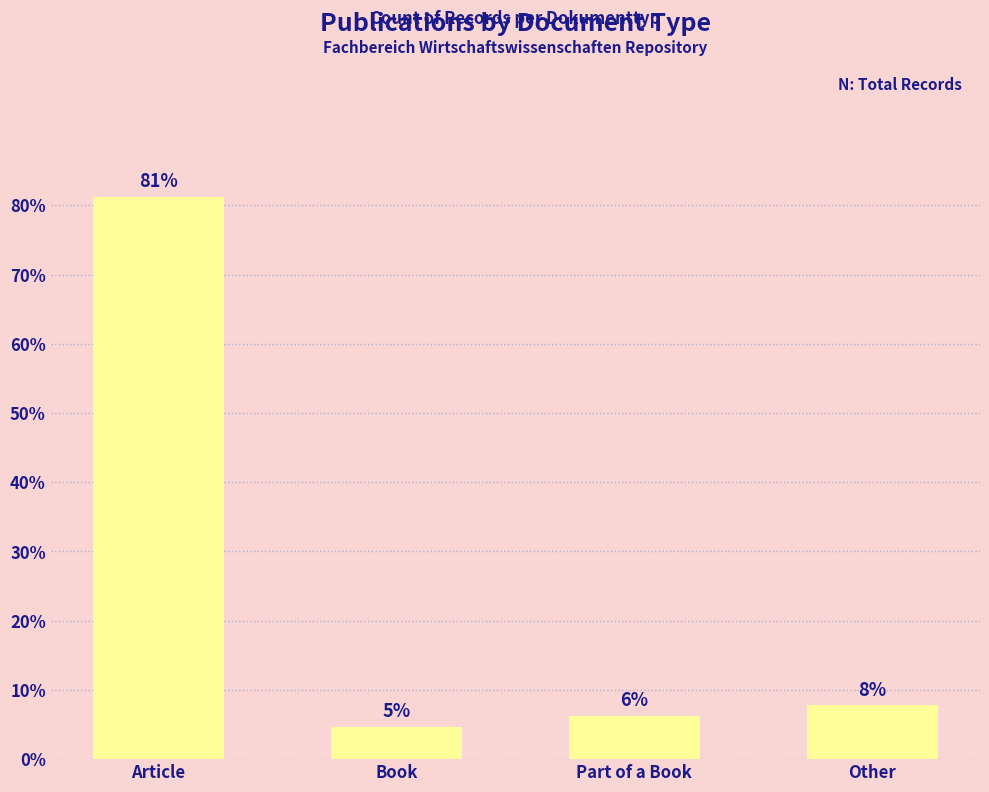

Are the bars horizontal?

No